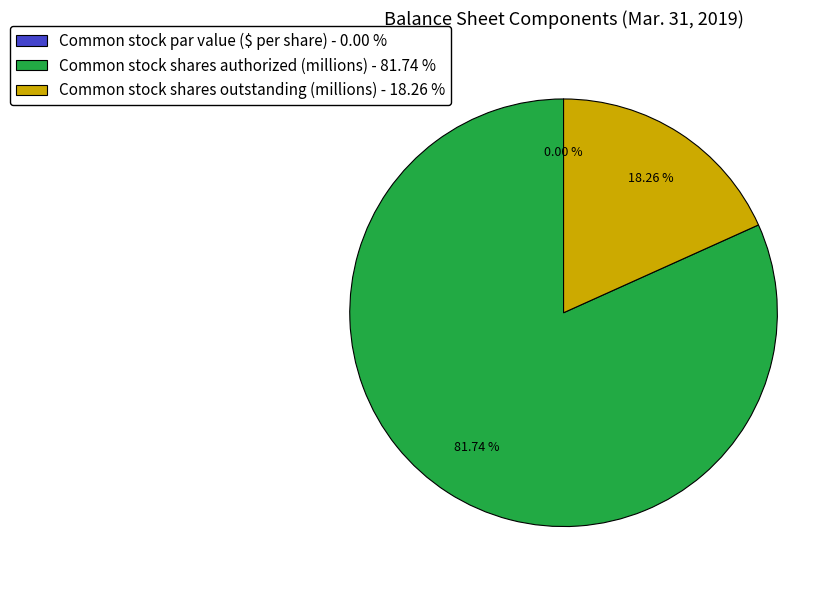

How much of the chart is everything except Common stock shares authorized (millions)?

18.3%